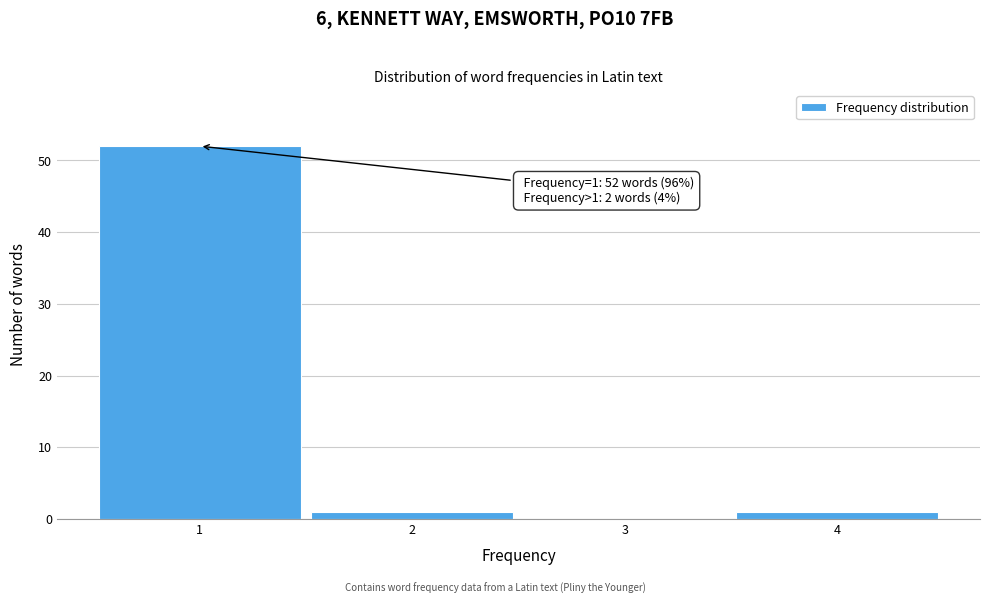

Which range on the x-axis has the tallest bar?

0.5 to 1.5